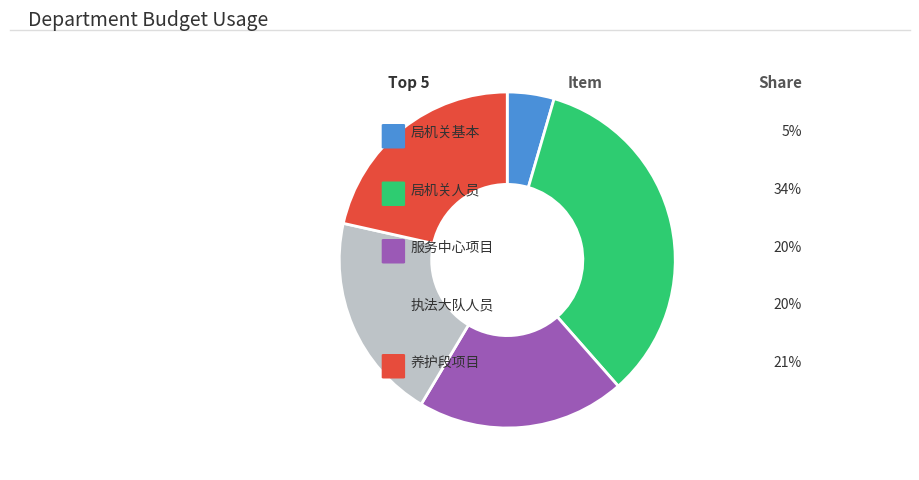

Is there a majority slice in this chart?

No